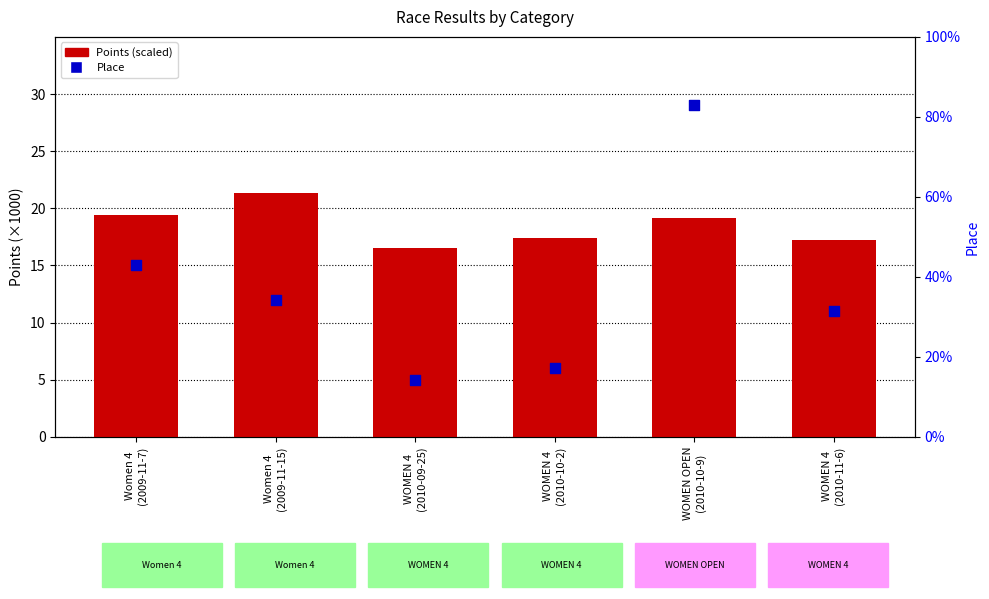

Which series has the widest spread of Y values?

Place